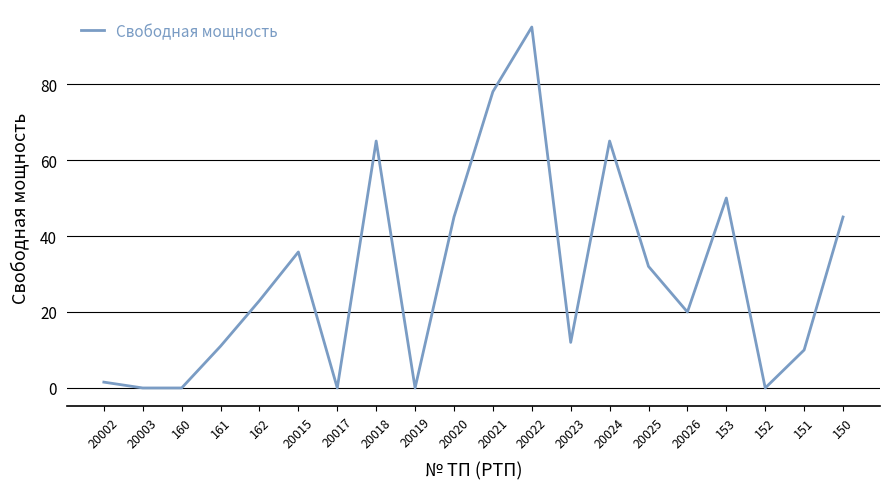

True or false: there are more than 0 points higher than both neighbors.

True